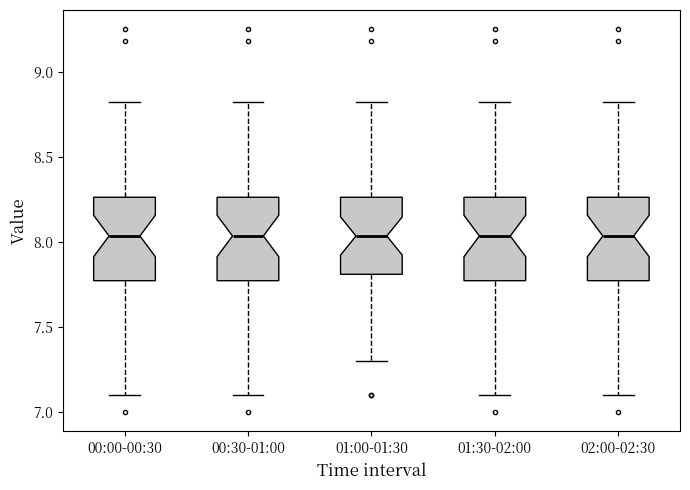

Reading left to right, read every box against the y-axis: the position of its median line, the range the box covers, and the ends of its whiskers. The values are not printed on the chart, so give them approximately, as read against the axis.

00:00-00:30: median 8.05, box 7.75 to 8.25, whiskers 7.10 to 8.80
00:30-01:00: median 8.05, box 7.75 to 8.25, whiskers 7.10 to 8.80
01:00-01:30: median 8.05, box 7.80 to 8.25, whiskers 7.30 to 8.80
01:30-02:00: median 8.05, box 7.75 to 8.25, whiskers 7.10 to 8.80
02:00-02:30: median 8.05, box 7.75 to 8.25, whiskers 7.10 to 8.80